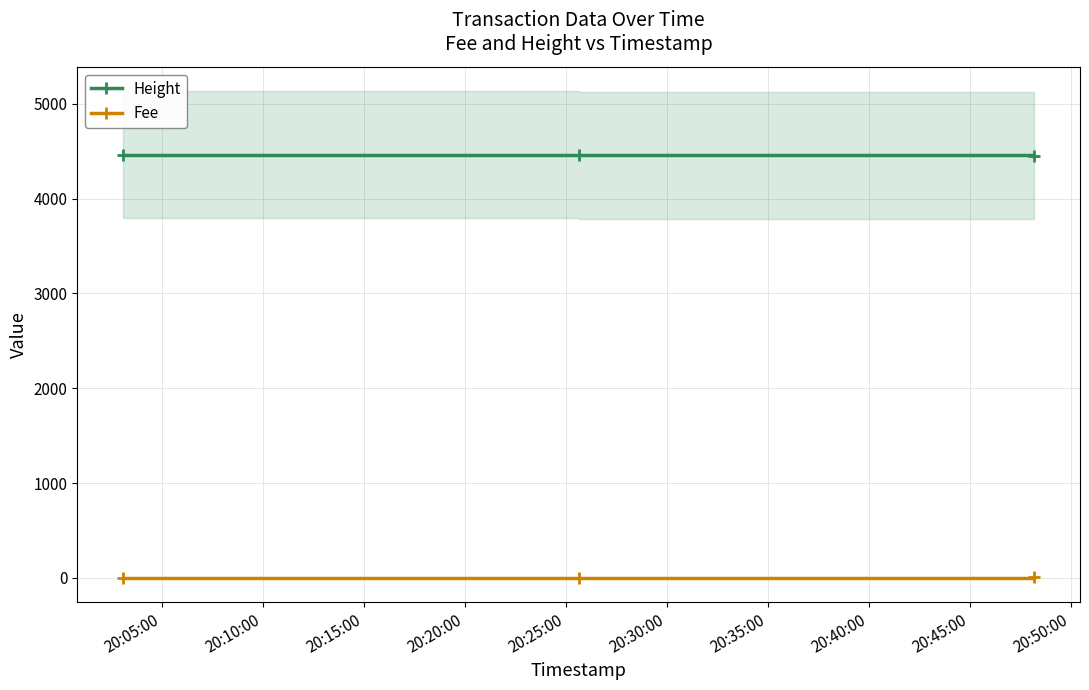

What is the maximum value for Height?

4463.0